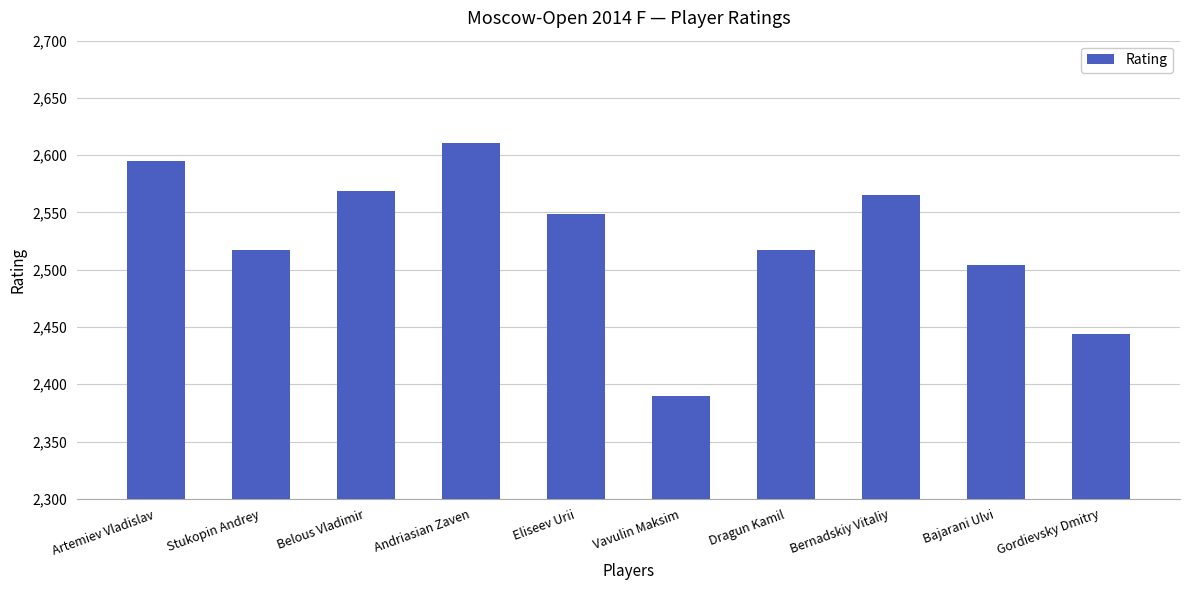

What is the difference between the second highest and minimum values?

205